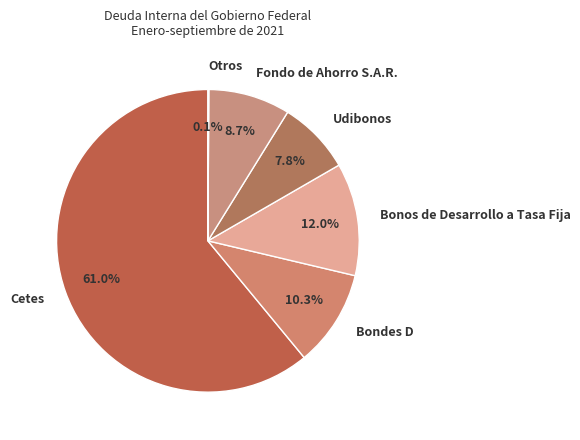

What percentage is the Bondes D slice, to the nearest percent?

10%